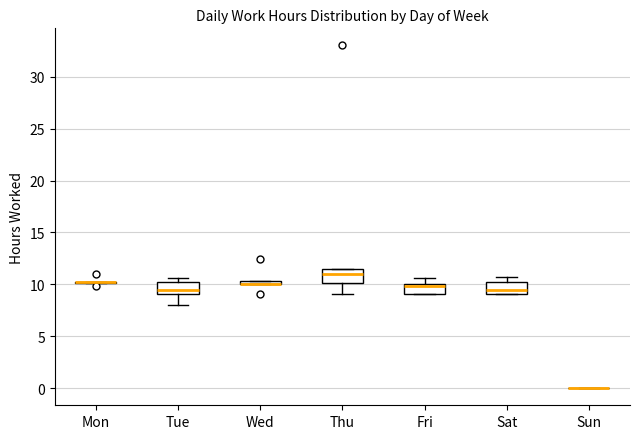

Where does the lower whisker of the box for Thu end on the y-axis? The values are not printed on the chart, so give them approximately, as read against the axis.

9.0